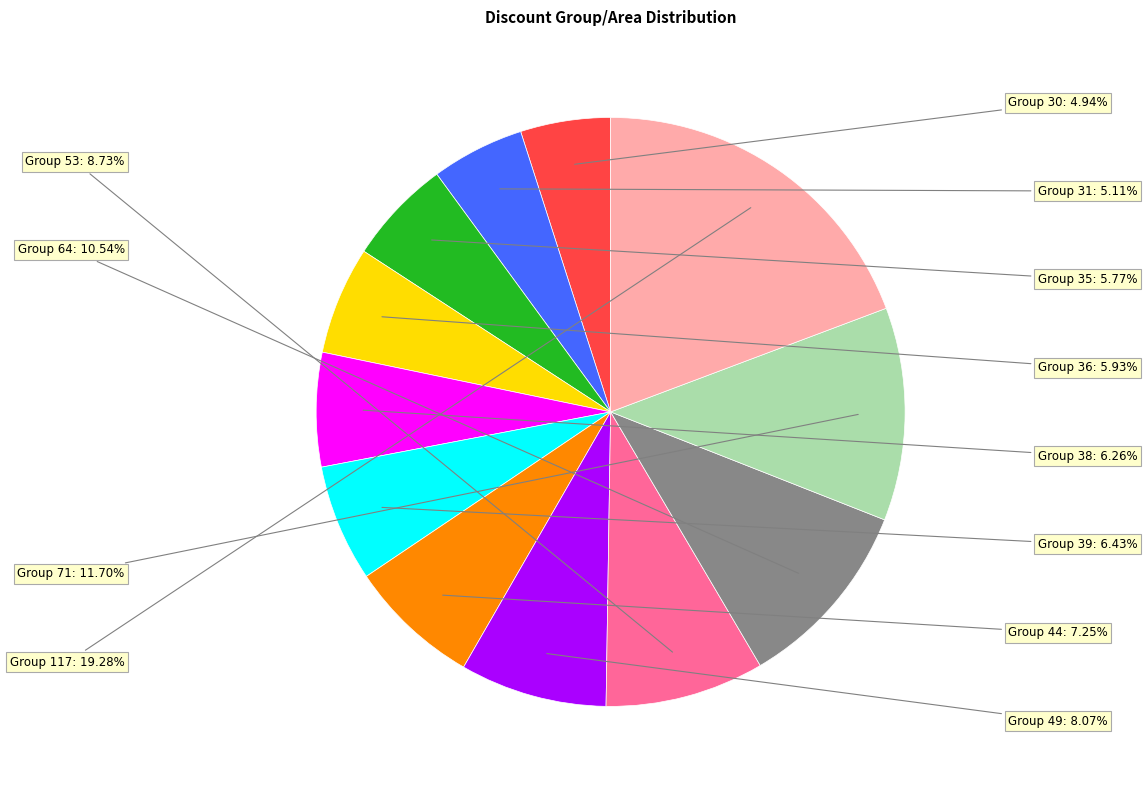

Does any single category account for the majority?

No